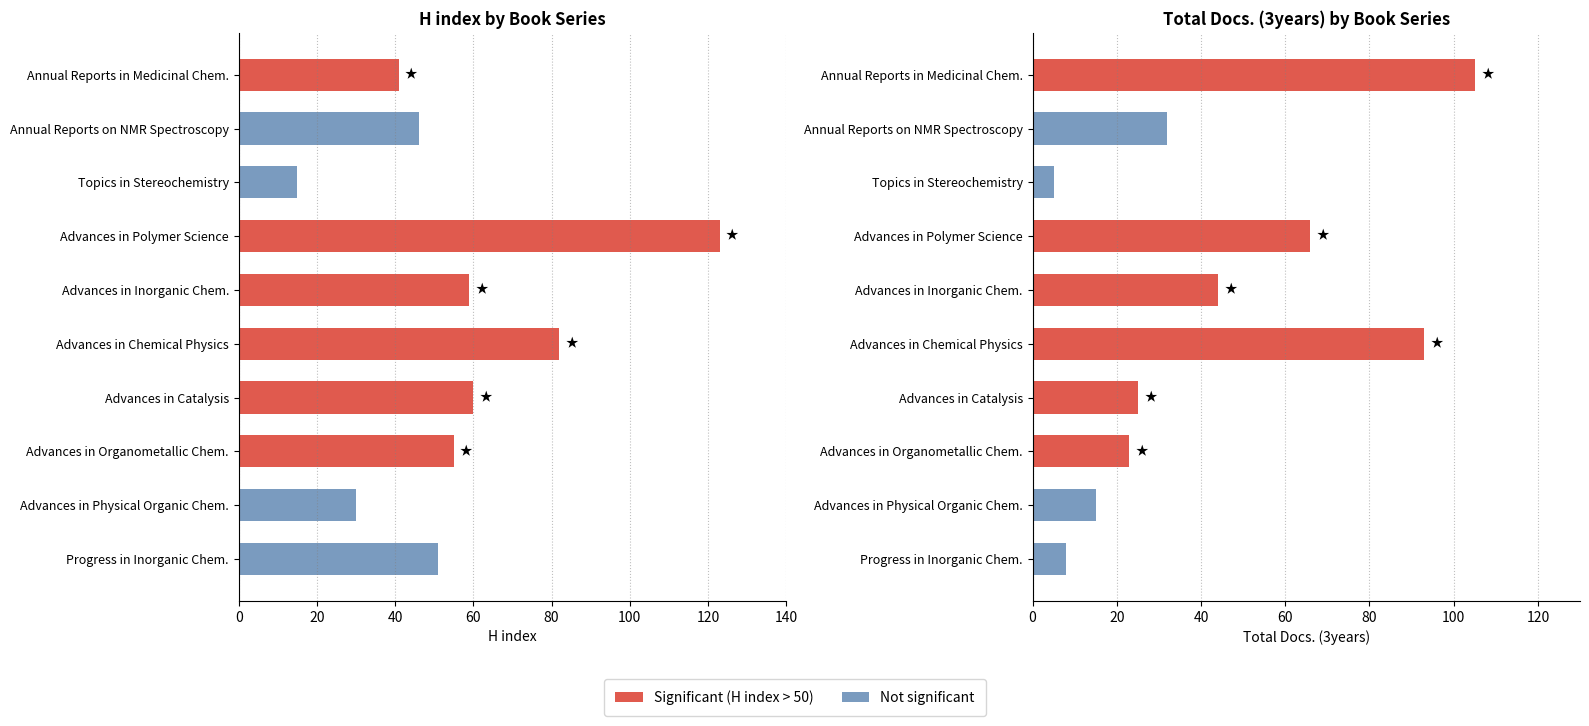

How many categories are shown in the chart?

10